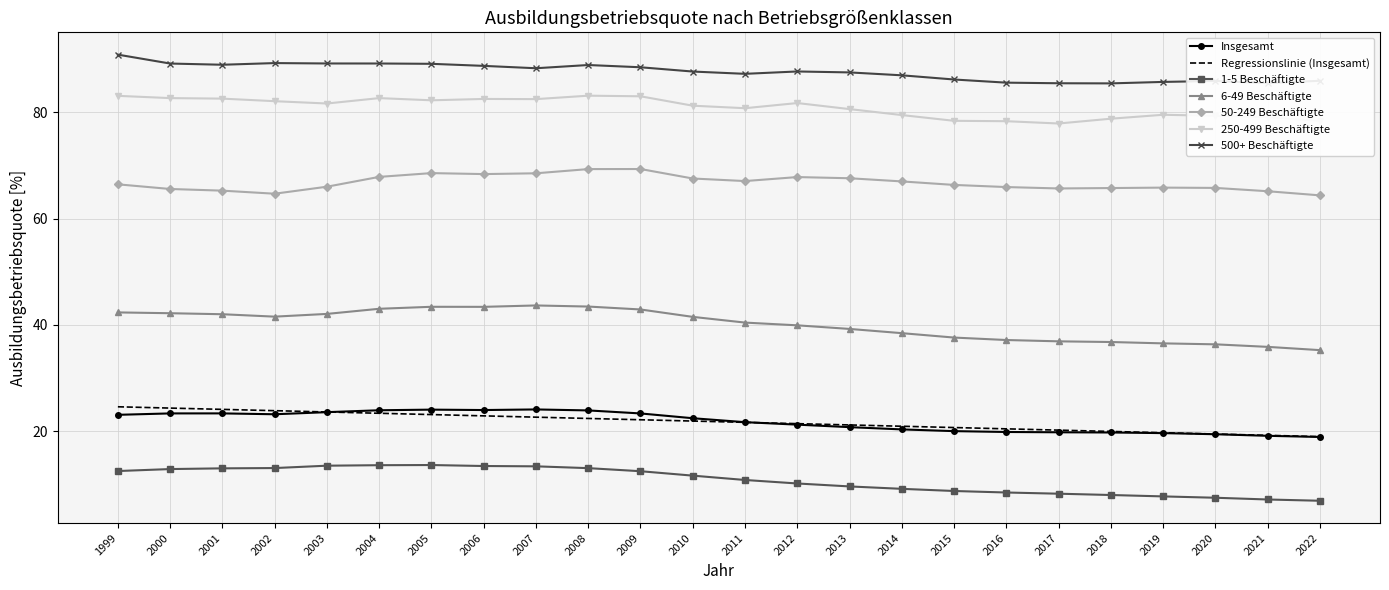

True or false: Insgesamt and 250-499 Beschäftigte cross at least once.

False